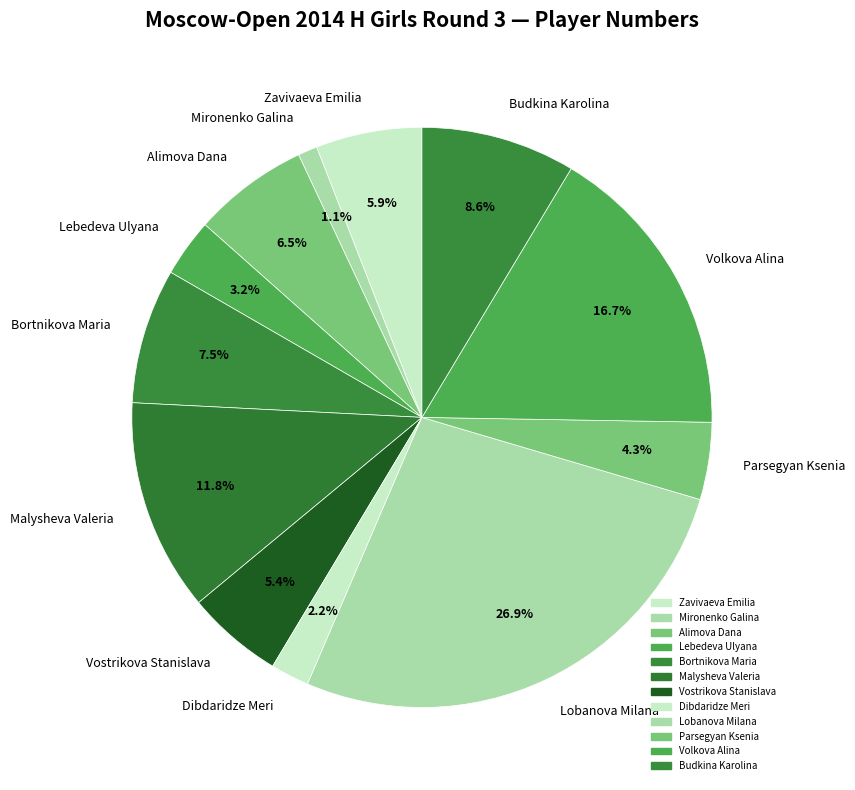

Which category has the biggest portion of the pie?

Lobanova Milana